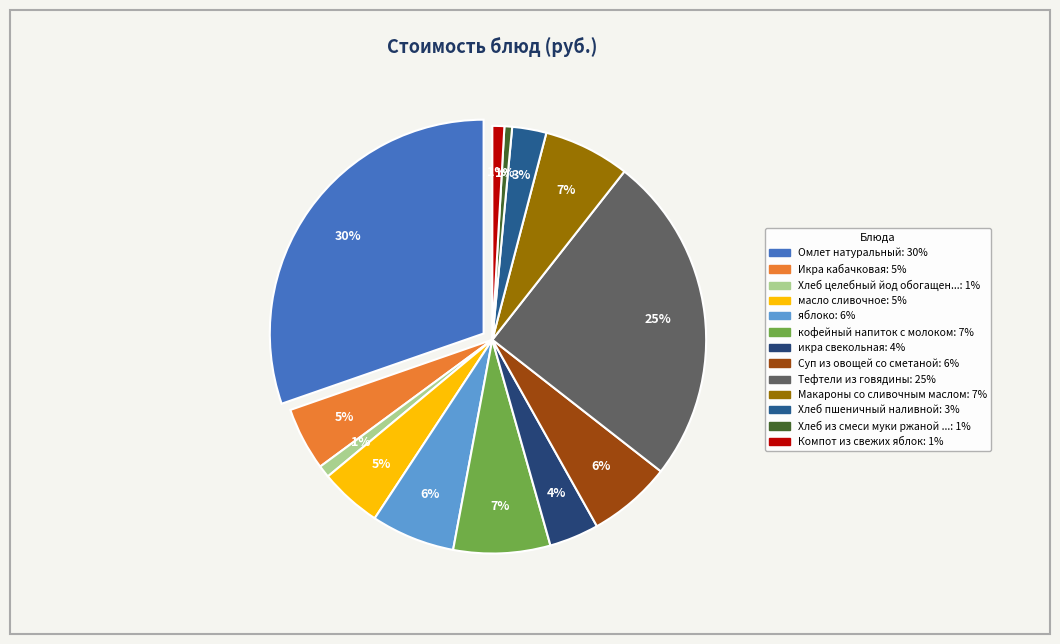

Is it true that Омлет натуральный is 37% of the pie?

False